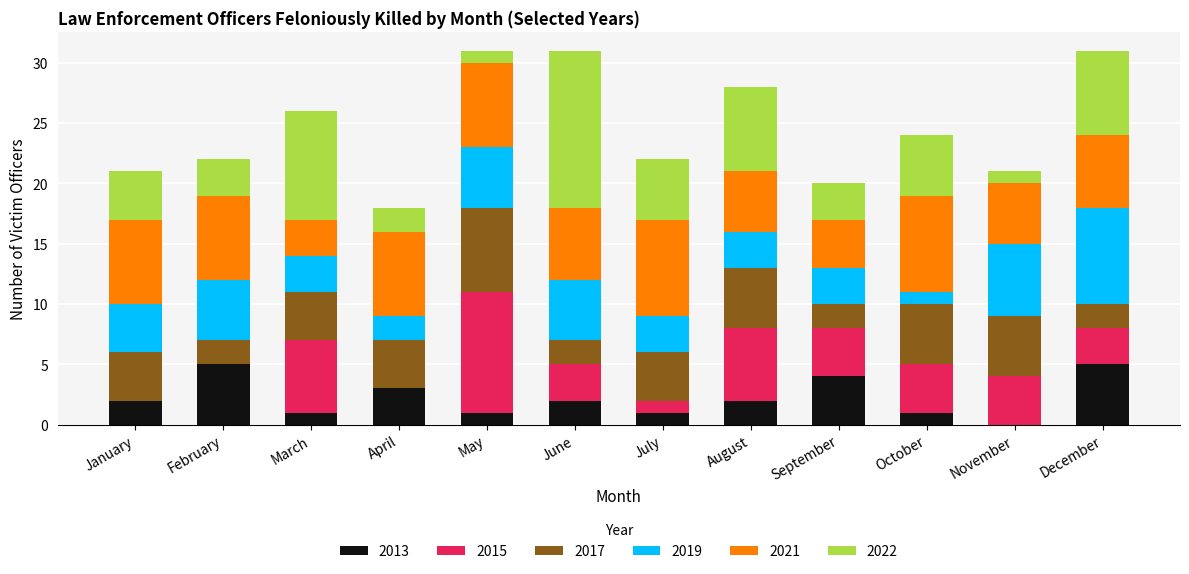

What is the total value across all series at May?

31